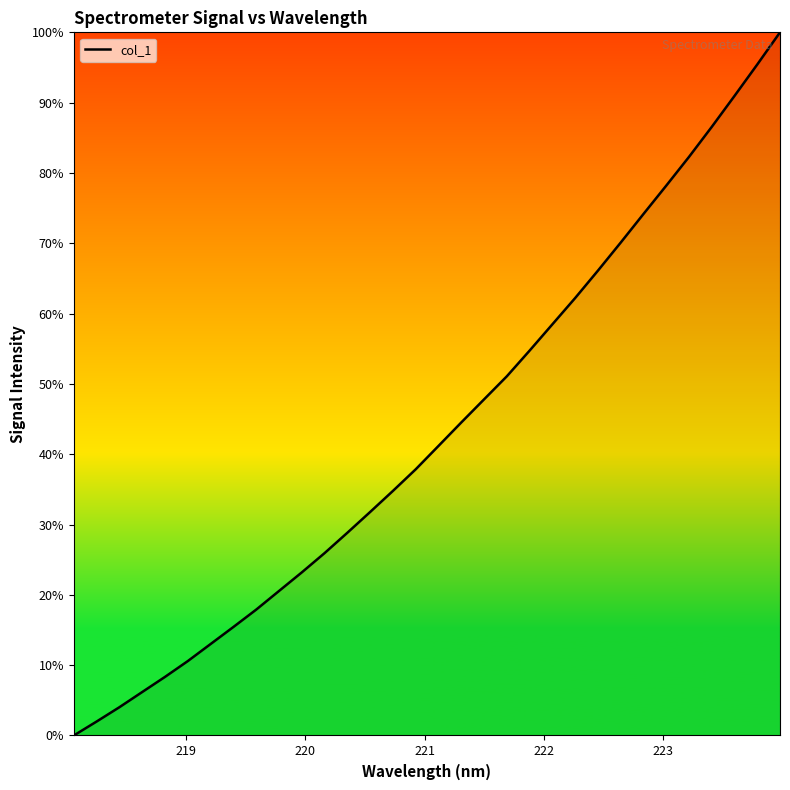

What is the greatest value displayed?

100.0